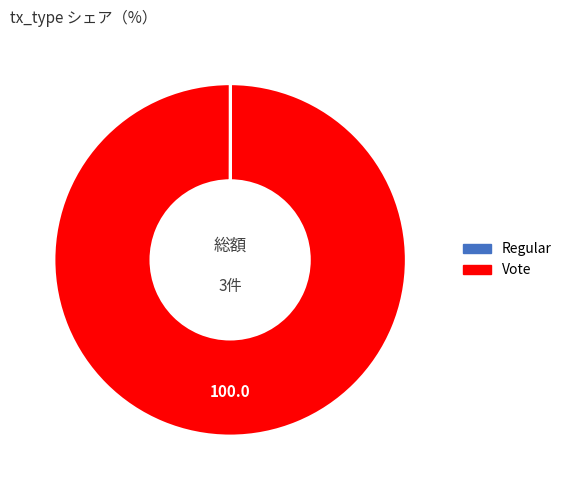

Is it true that Vote is 100% of the pie?

True